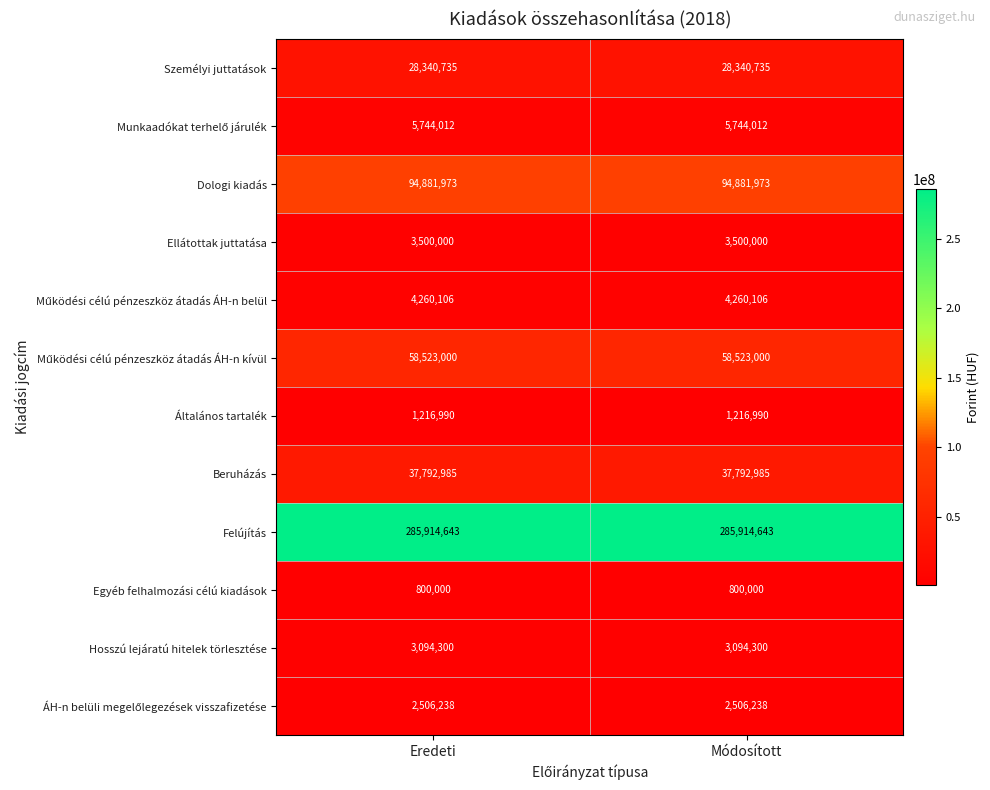

Read the Dologi kiadás value at Módosított.

94881973